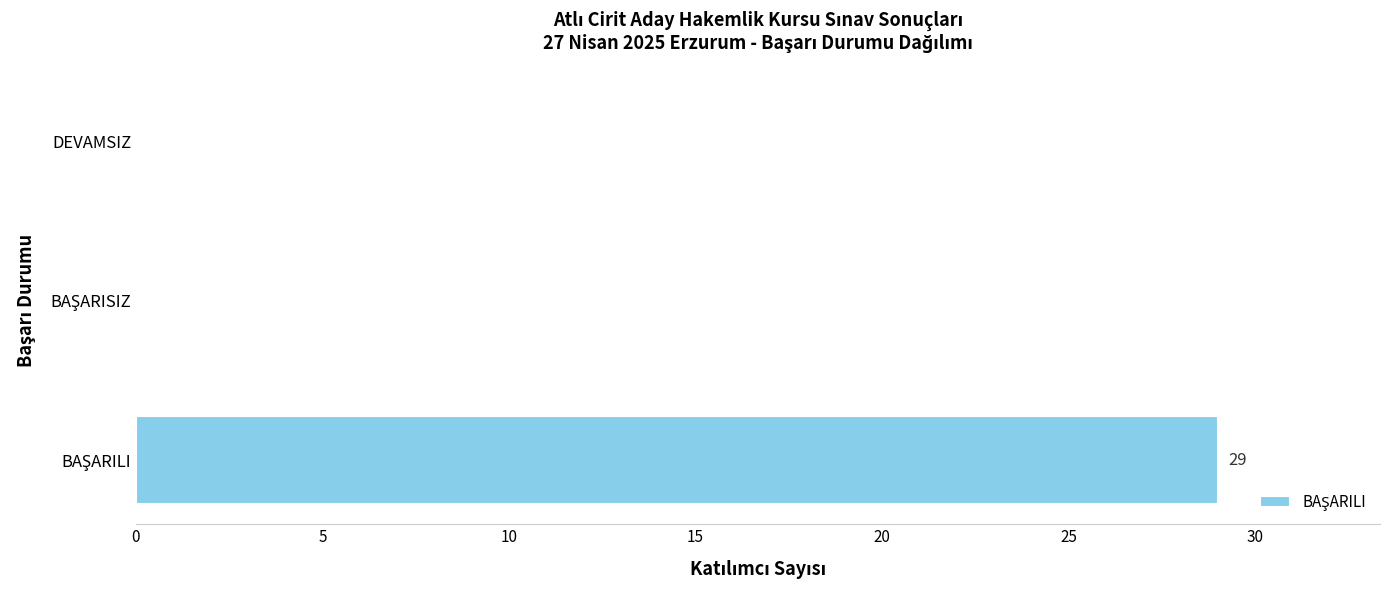

True or false: the data shows -20 at DEVAMSIZ.

False